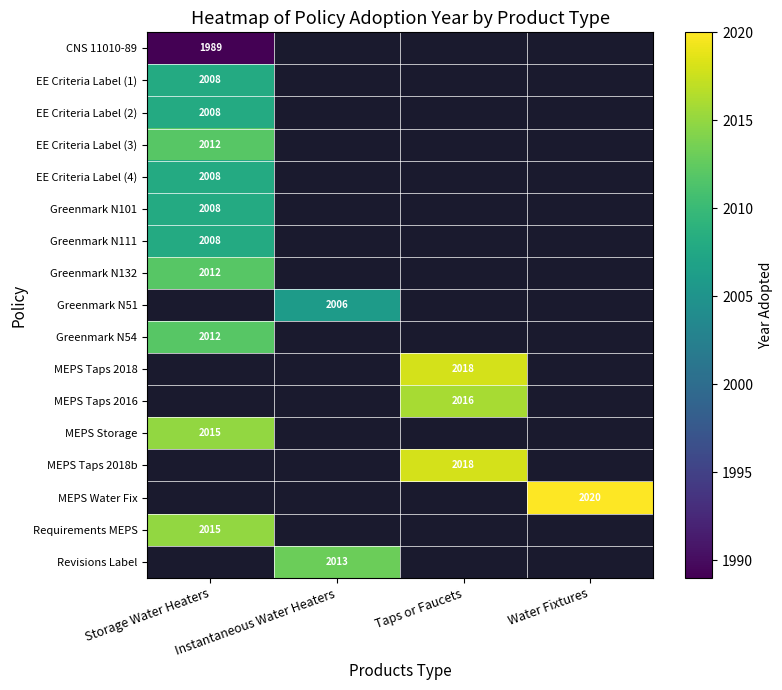

Which has a higher value, Storage Water Heaters or Water Fixtures?

Water Fixtures